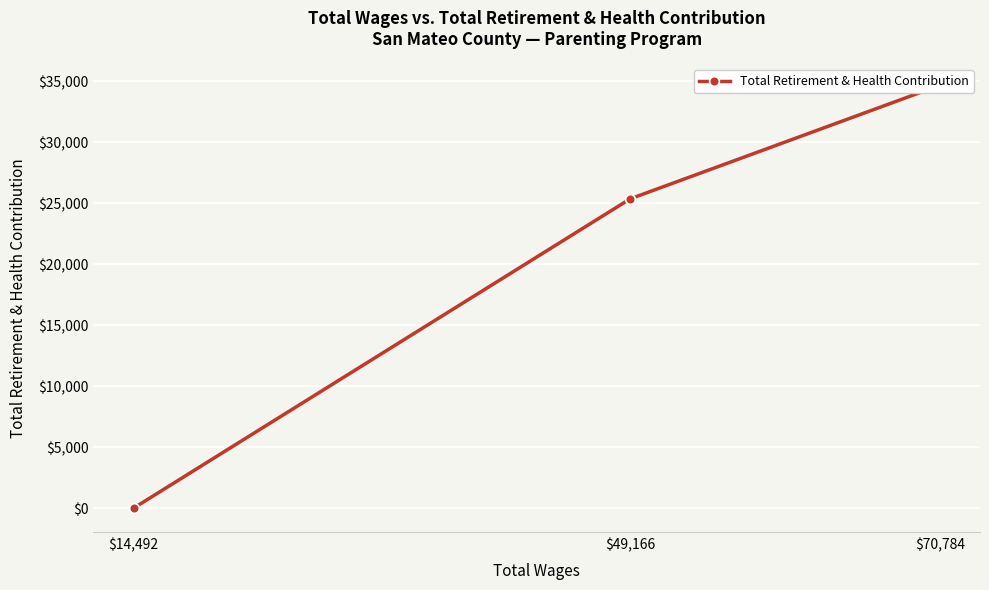

Between $14,492 and $70,784, which is larger?

$70,784